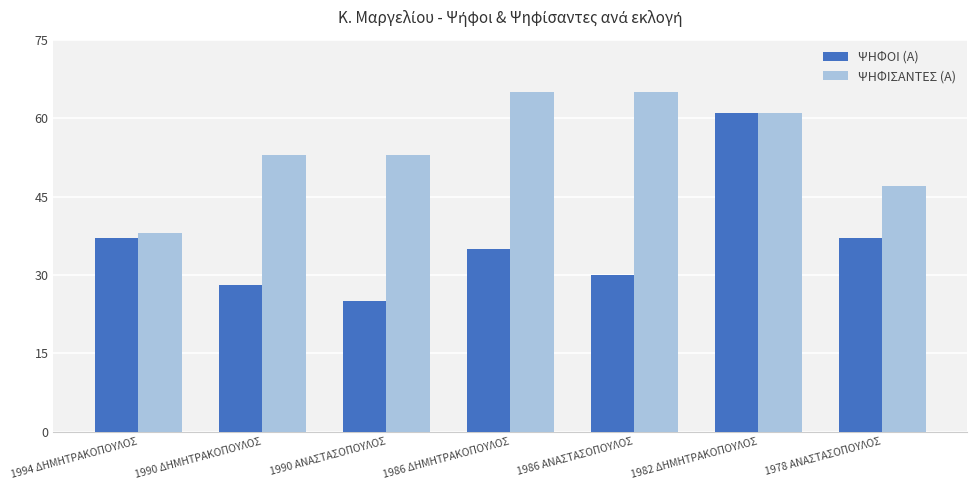

Is the value of ΨΗΦΟΙ (Α) at 1994 ΔΗΜΗΤΡΑΚΟΠΟΥΛΟΣ greater than the value of ΨΗΦΙΣΑΝΤΕΣ (Α) at 1990 ΔΗΜΗΤΡΑΚΟΠΟΥΛΟΣ?

No